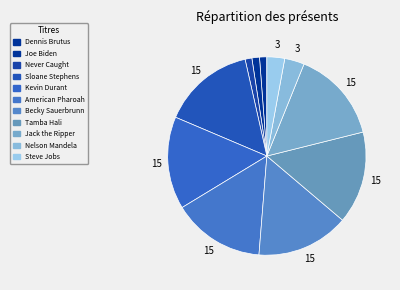

Rank the categories by value from lowest to highest.

Never Caught, Dennis Brutus, Joe Biden, Steve Jobs, Nelson Mandela, Jack the Ripper, American Pharoah, Becky Sauerbrunn, Tamba Hali, Kevin Durant, Sloane Stephens